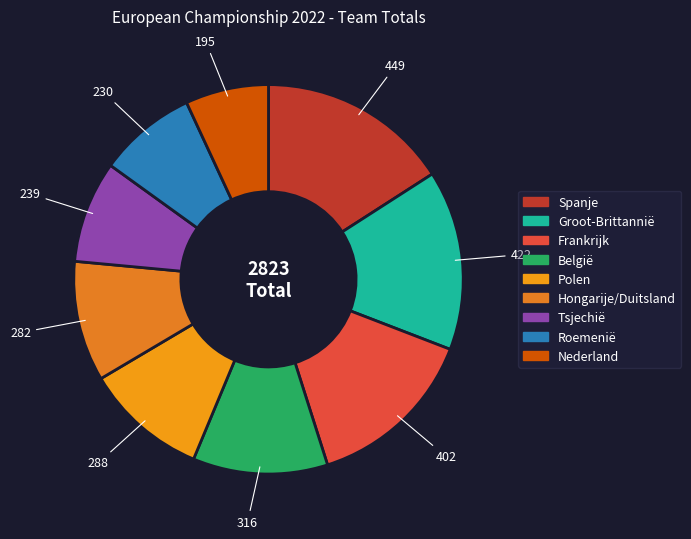

Is there any slice that represents more than half of the pie?

No